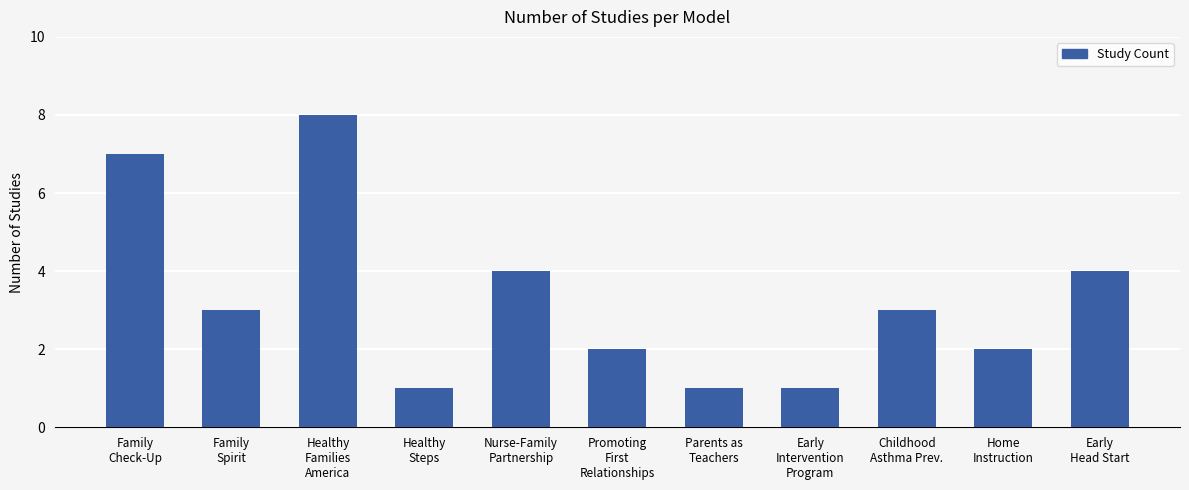

Are the bars grouped side by side (vs. stacked)?

No